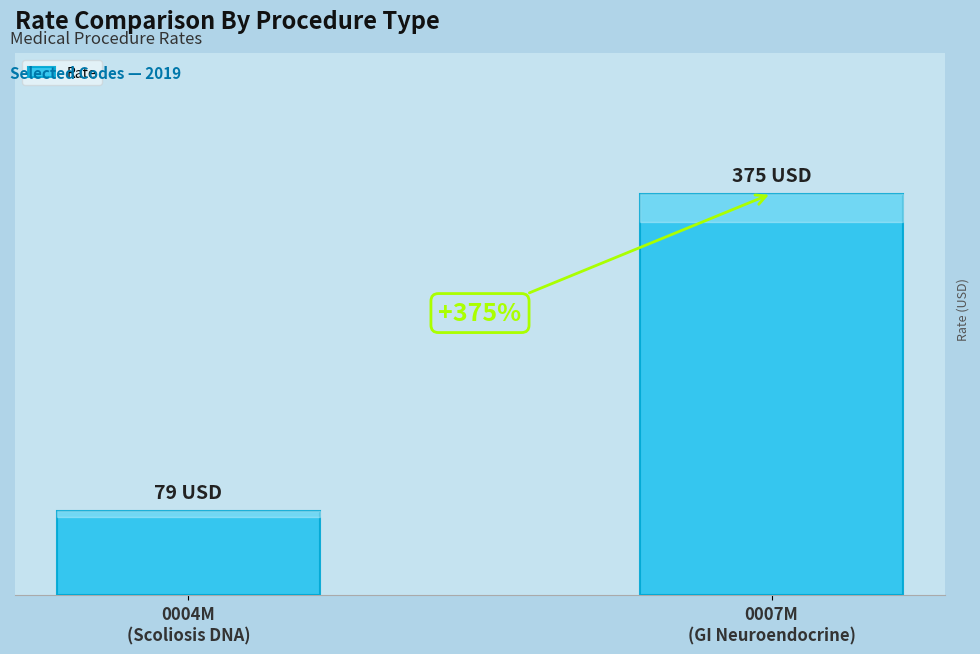

Does the chart contain any negative values?

No